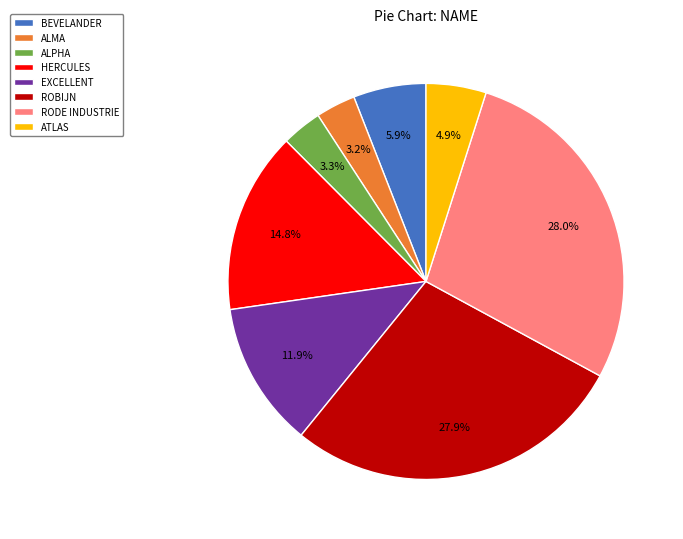

Do BEVELANDER and ROBIJN together represent more than half of the pie?

No